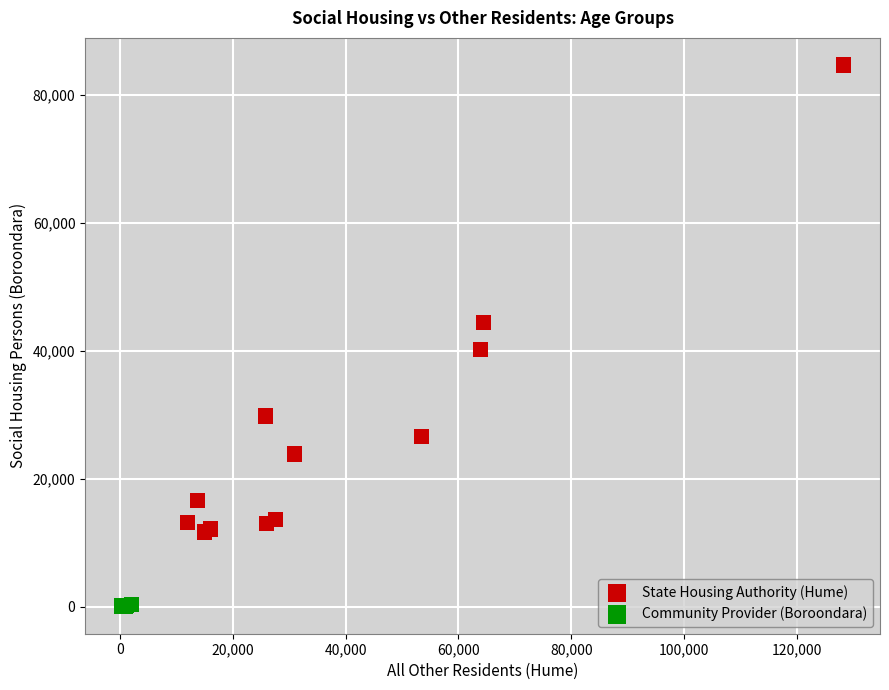

Which series has the largest Y range (max minus min)?

State Housing Authority (Hume)